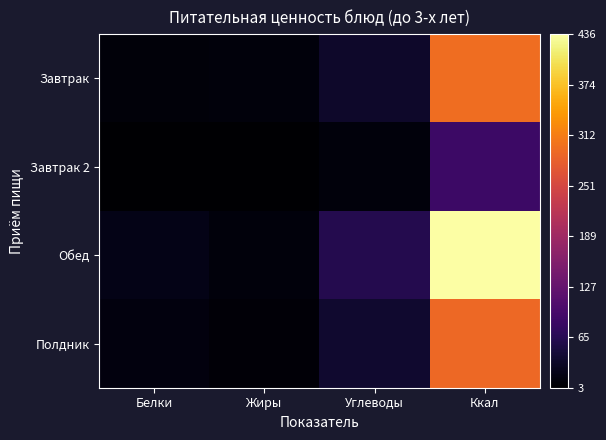

Rank the series by their maximum value, from lowest to highest.

Завтрак 2, Полдник, Завтрак, Обед